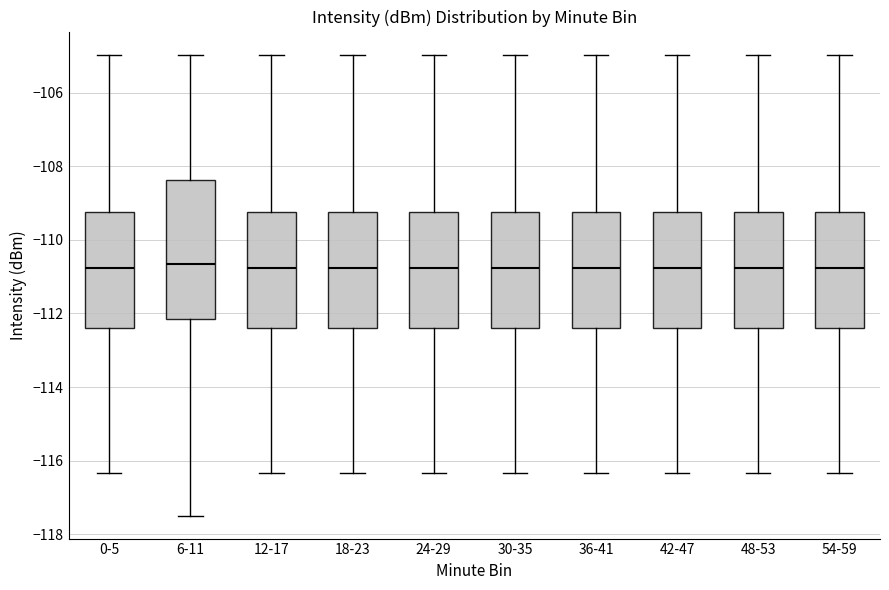

Reading left to right, read every box against the y-axis: the position of its median line, the range the box covers, and the ends of its whiskers. The values are not printed on the chart, so give them approximately, as read against the axis.

0-5: median -110.8, box -112.4 to -109.2, whiskers -116.4 to -105.0
6-11: median -110.6, box -112.2 to -108.4, whiskers -117.4 to -105.0
12-17: median -110.8, box -112.4 to -109.2, whiskers -116.4 to -105.0
18-23: median -110.8, box -112.4 to -109.2, whiskers -116.4 to -105.0
24-29: median -110.8, box -112.4 to -109.2, whiskers -116.4 to -105.0
30-35: median -110.8, box -112.4 to -109.2, whiskers -116.4 to -105.0
36-41: median -110.8, box -112.4 to -109.2, whiskers -116.4 to -105.0
42-47: median -110.8, box -112.4 to -109.2, whiskers -116.4 to -105.0
48-53: median -110.8, box -112.4 to -109.2, whiskers -116.4 to -105.0
54-59: median -110.8, box -112.4 to -109.2, whiskers -116.4 to -105.0